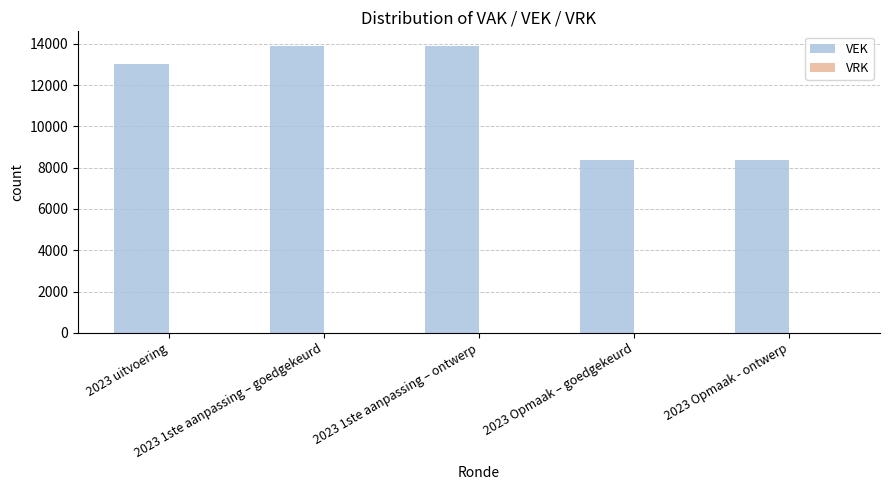

What is the value of the 1st bar from the left?

13019